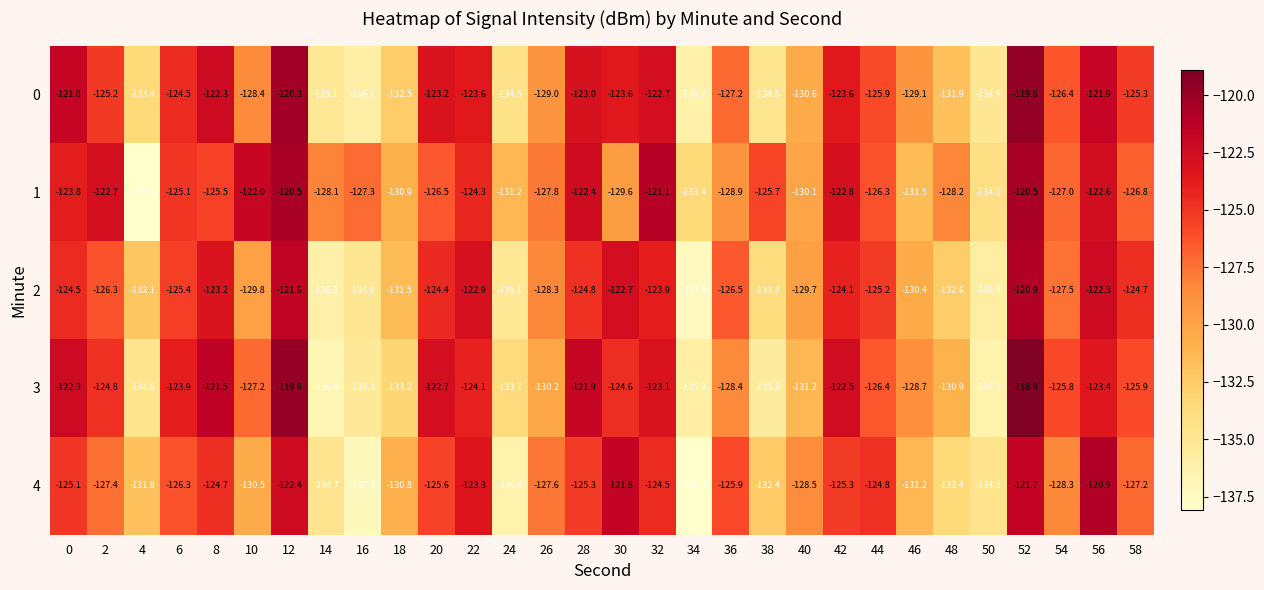

Read the 2 value at 56.

-122.3